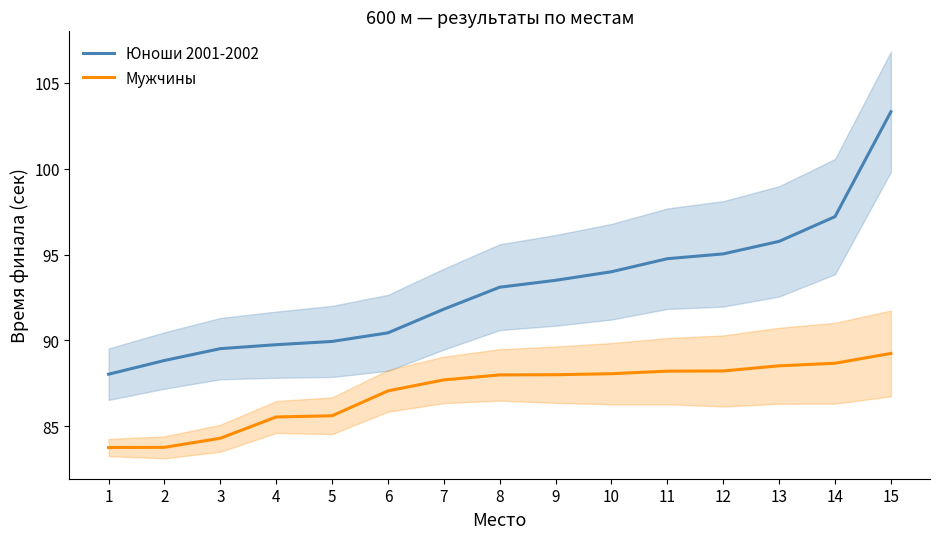

Between 10 and 15, which series saw the biggest shift?

Юноши 2001-2002